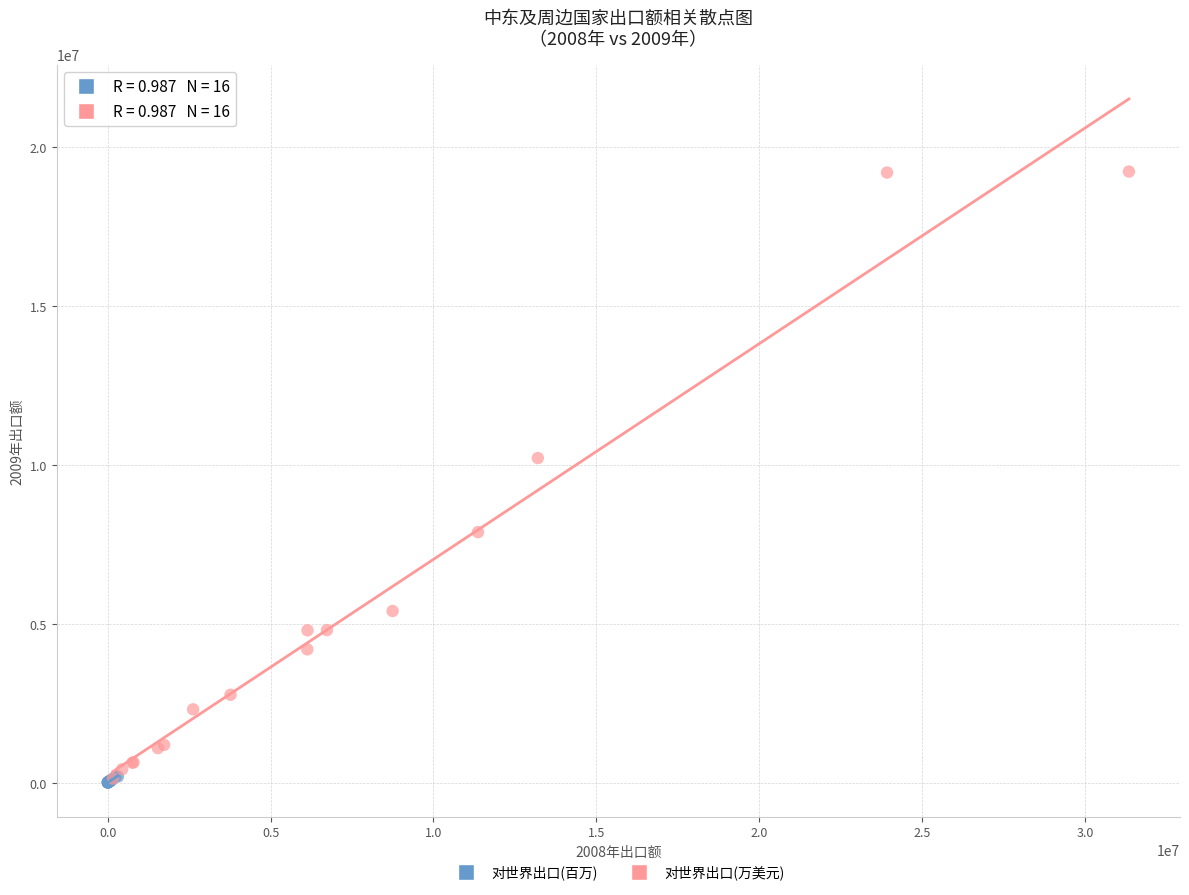

Which series contains the highest Y value?

对世界出口(万美元)